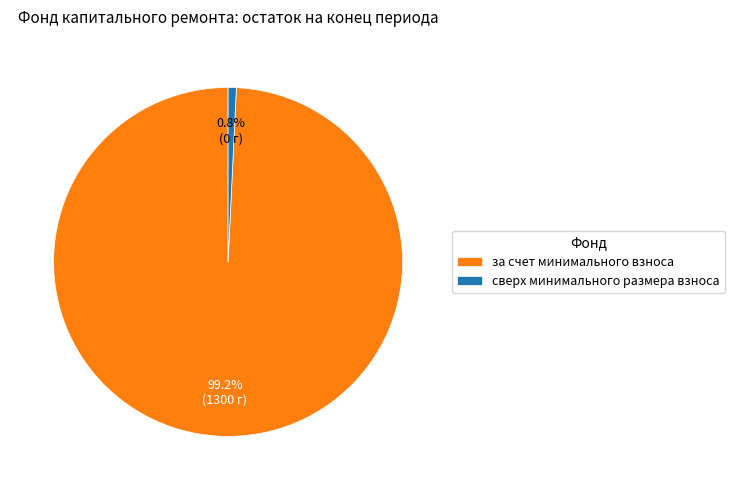

To the nearest percent, what is the difference between the largest and smallest slice percentages?

98%